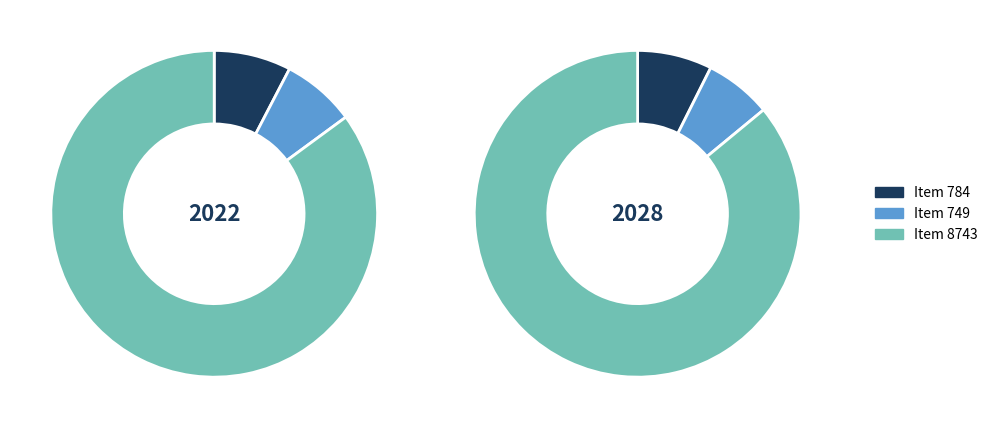

What is the total percentage of Item 784 and Item 8743?

92.7%